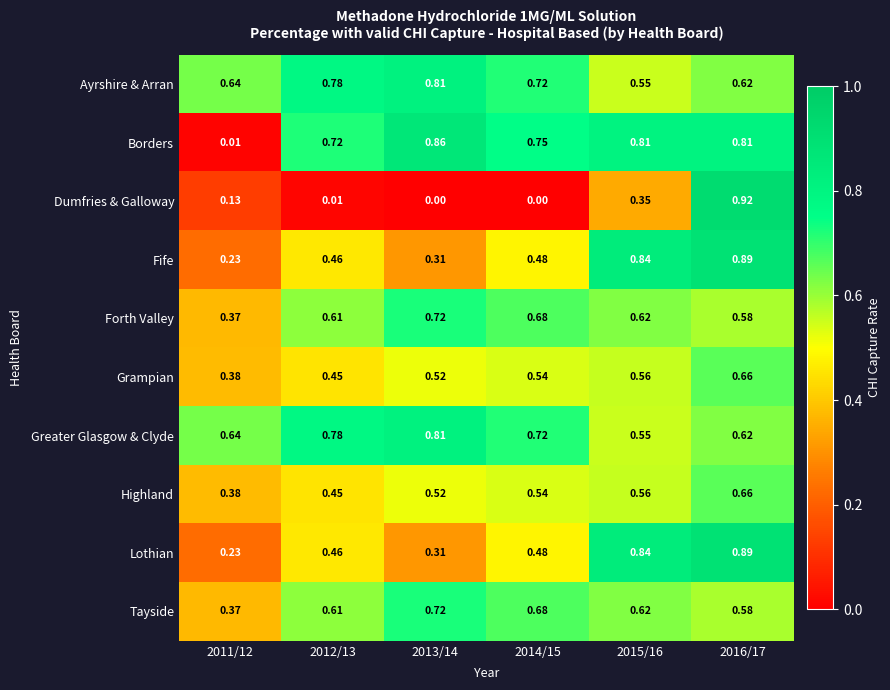

Is the value of Greater Glasgow & Clyde at 2016/17 greater than the value of Ayrshire & Arran at 2011/12?

No